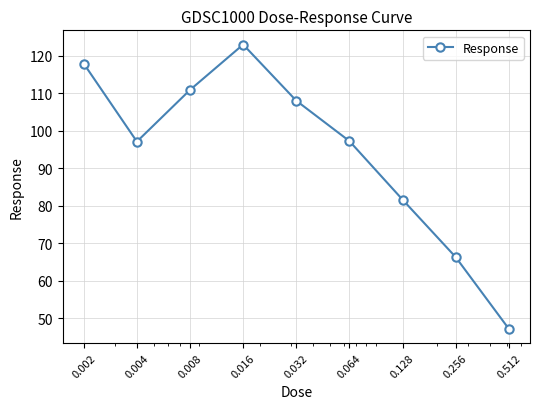

What is the difference between the maximum and second lowest values?

56.7